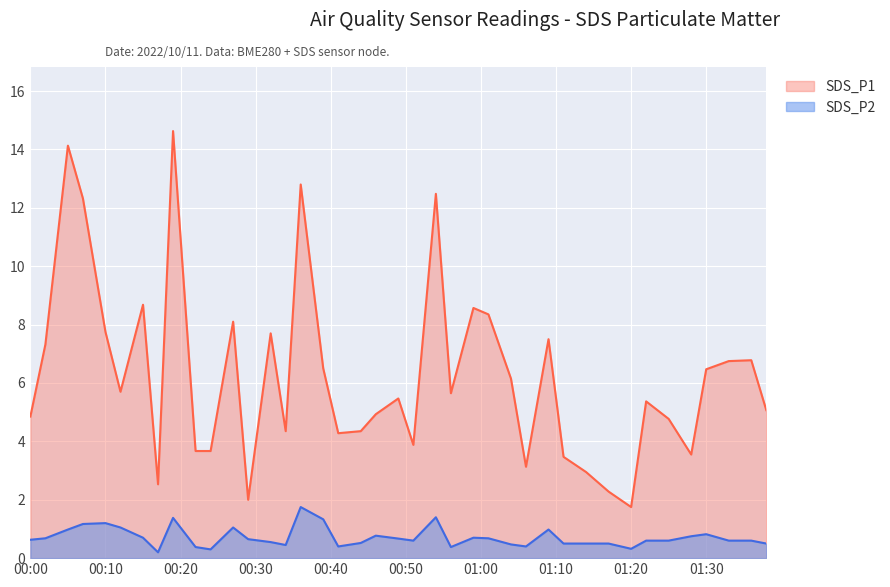

How many interior local peaks does the SDS_P2 series have?

9